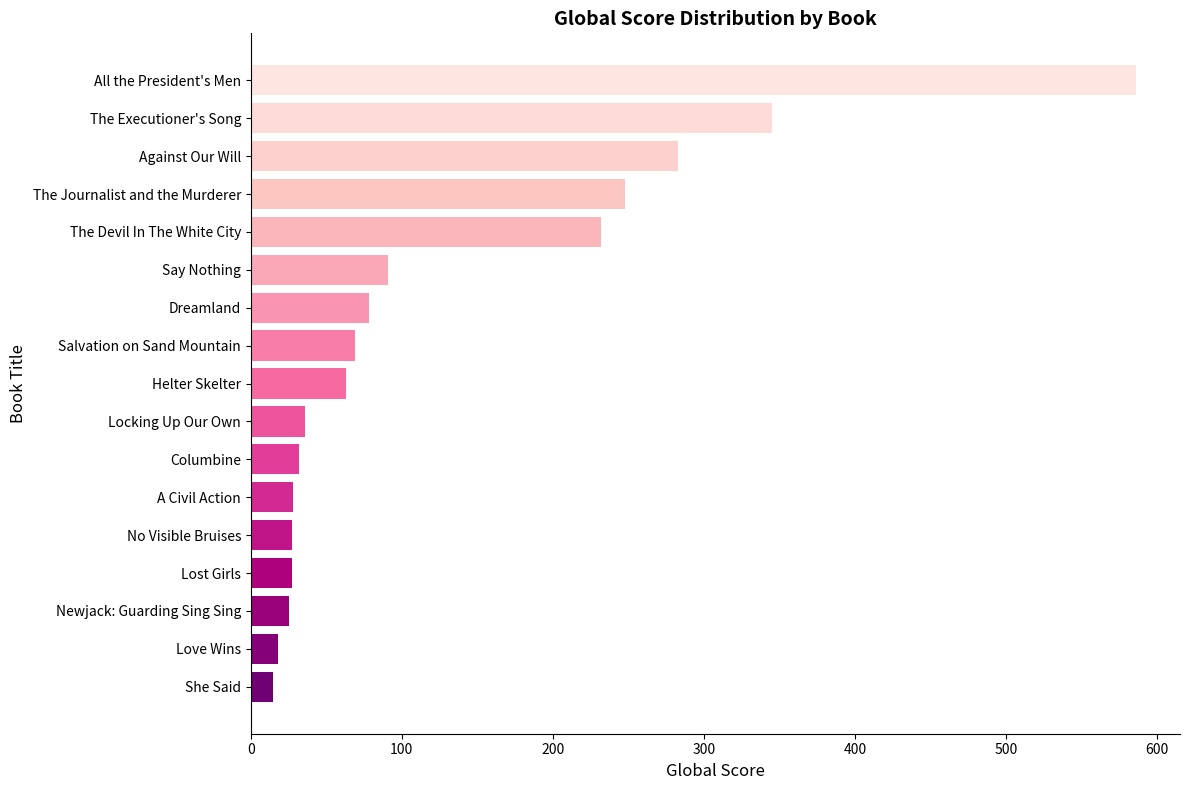

Does the chart contain any negative values?

No